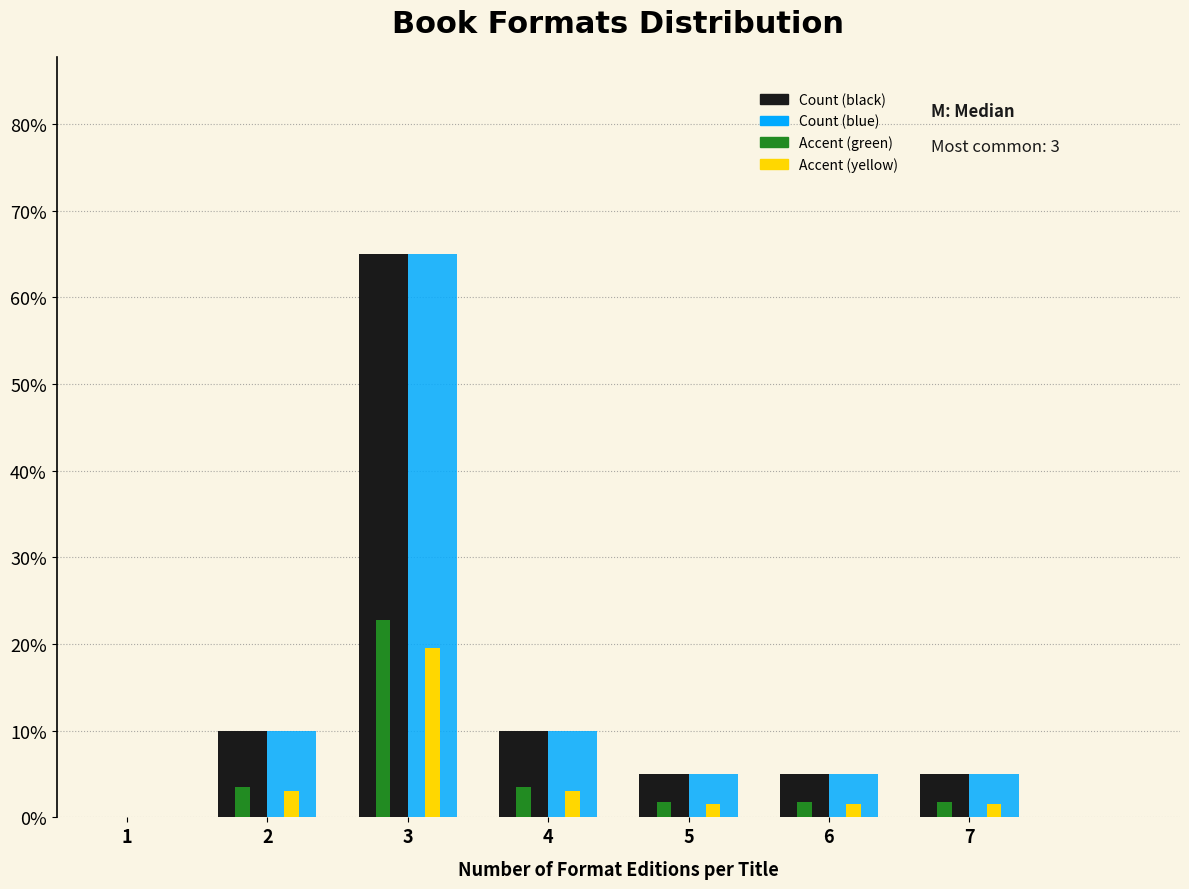

Reading left to right, transcribe all the data shown in this chart.

Count (black): 10.0	65.0	10.0	5.0	5.0	5.0
Count (blue): 10.0	65.0	10.0	5.0	5.0	5.0
Accent (green): 3.5	22.8	3.5	1.8	1.8	1.8
Accent (yellow): 3.0	19.5	3.0	1.5	1.5	1.5